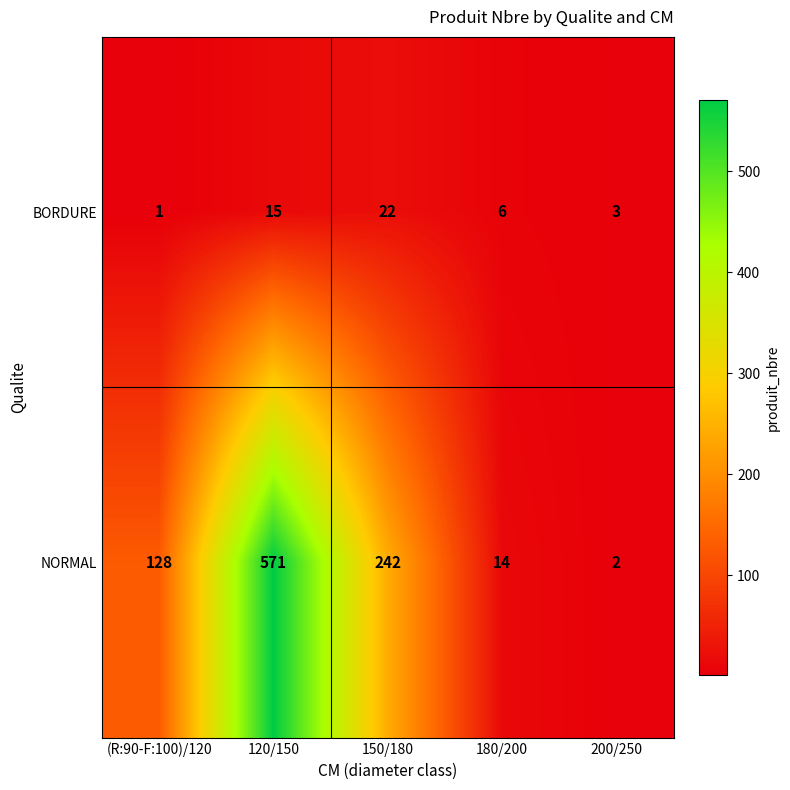

Which series changed the most between (R:90-F:100)/120 and 120/150?

NORMAL